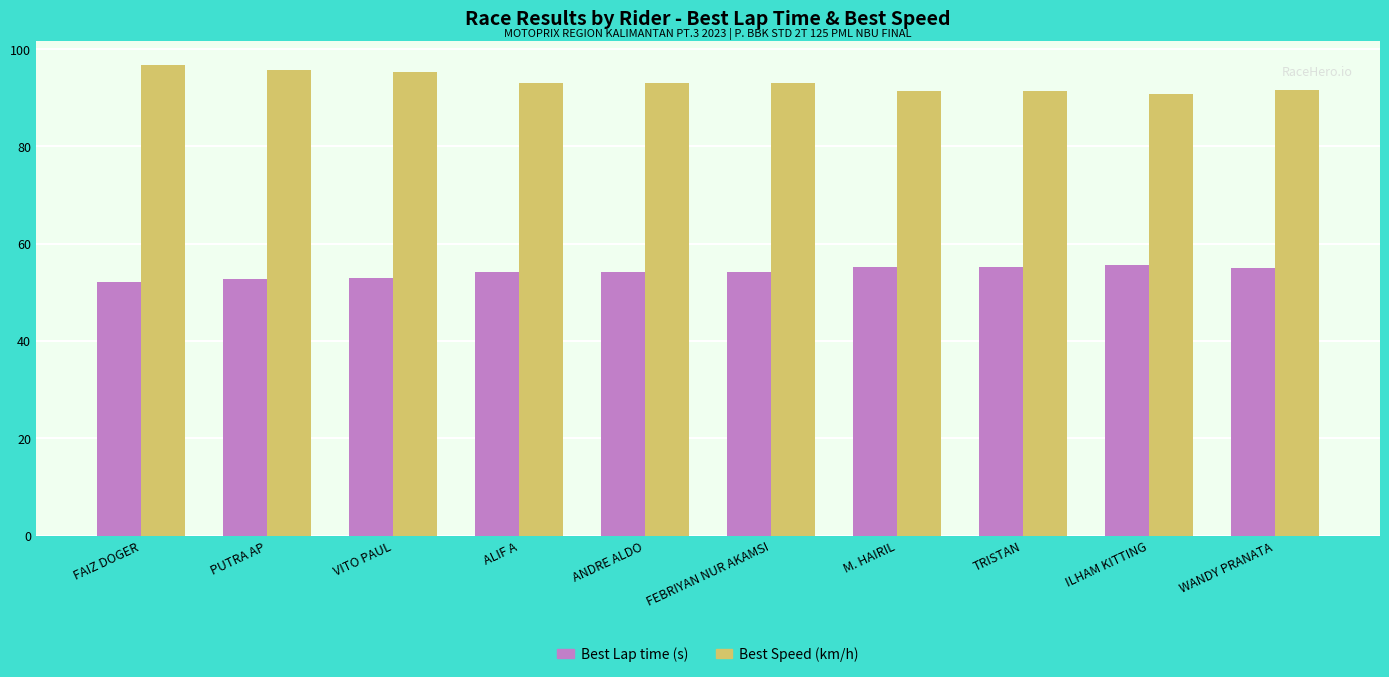

What is the total value across all series at VITO PAUL?

148.2